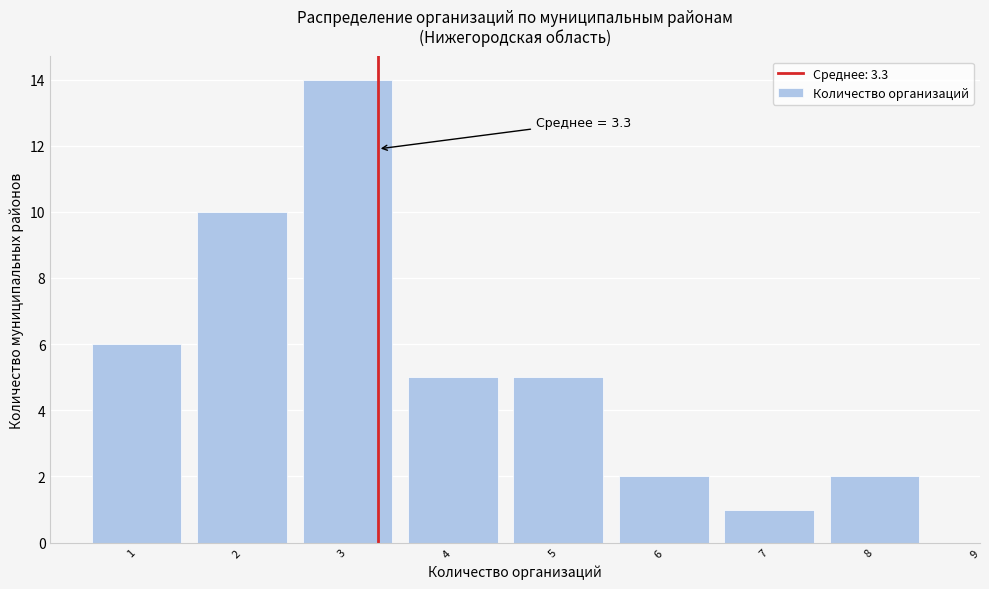

Which range on the x-axis has the tallest bar?

2.5 to 3.5